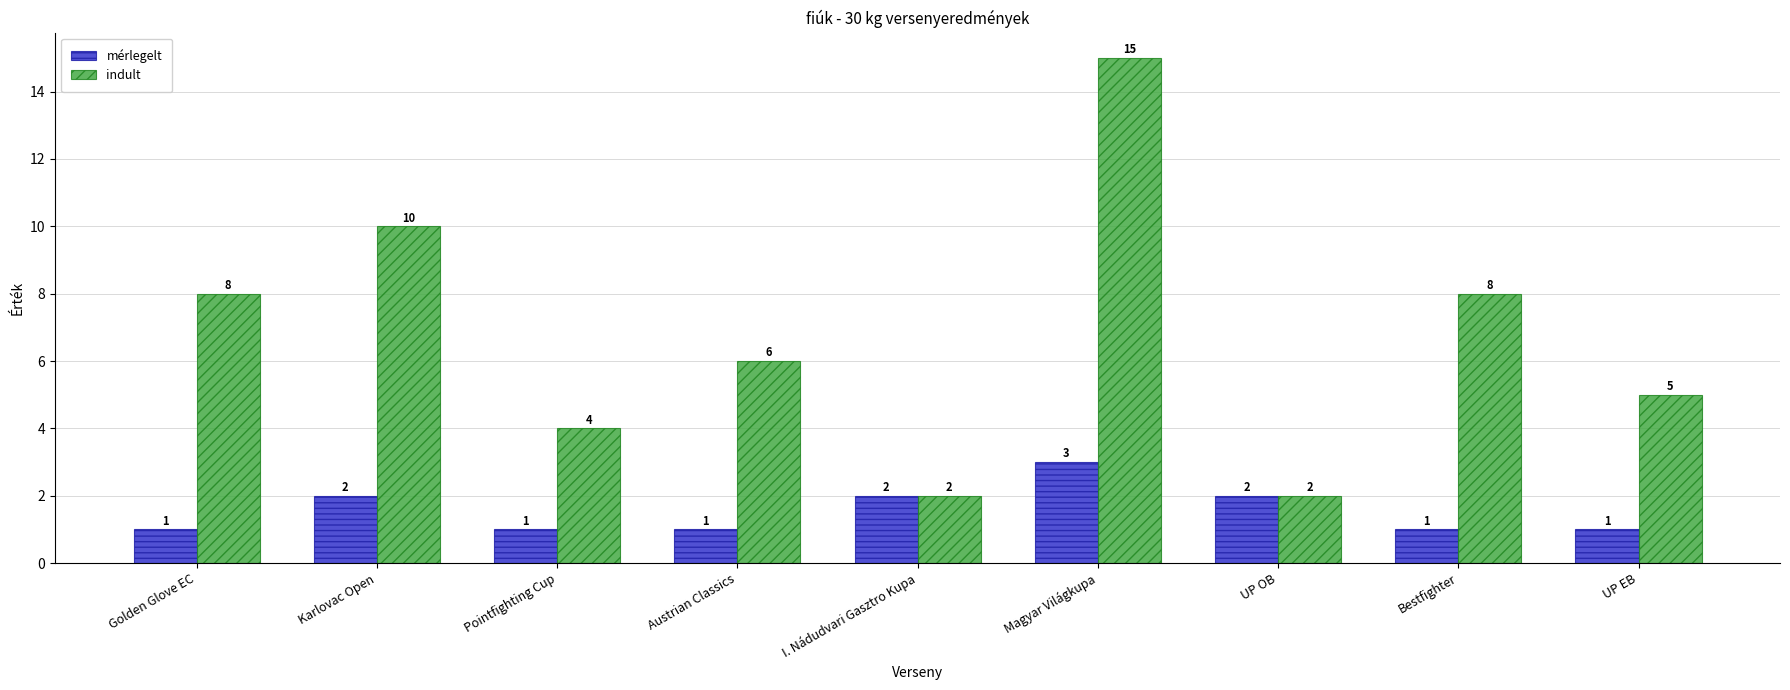

Reading left to right, list all the values displayed in this chart.

mérlegelt: 1	2	1	1	2	3	2	1	1
indult: 8	10	4	6	2	15	2	8	5